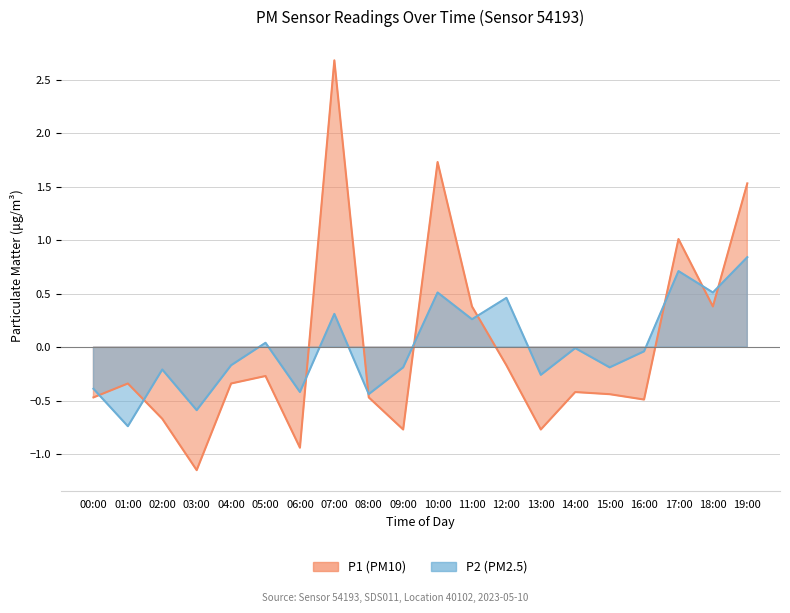

What is the maximum value shown in the chart?

2.7